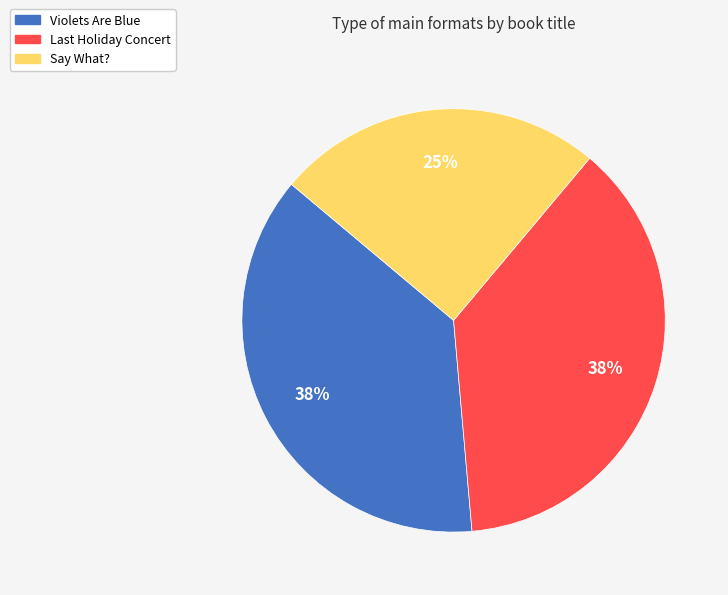

To the nearest percent, what is the average slice percentage?

33%